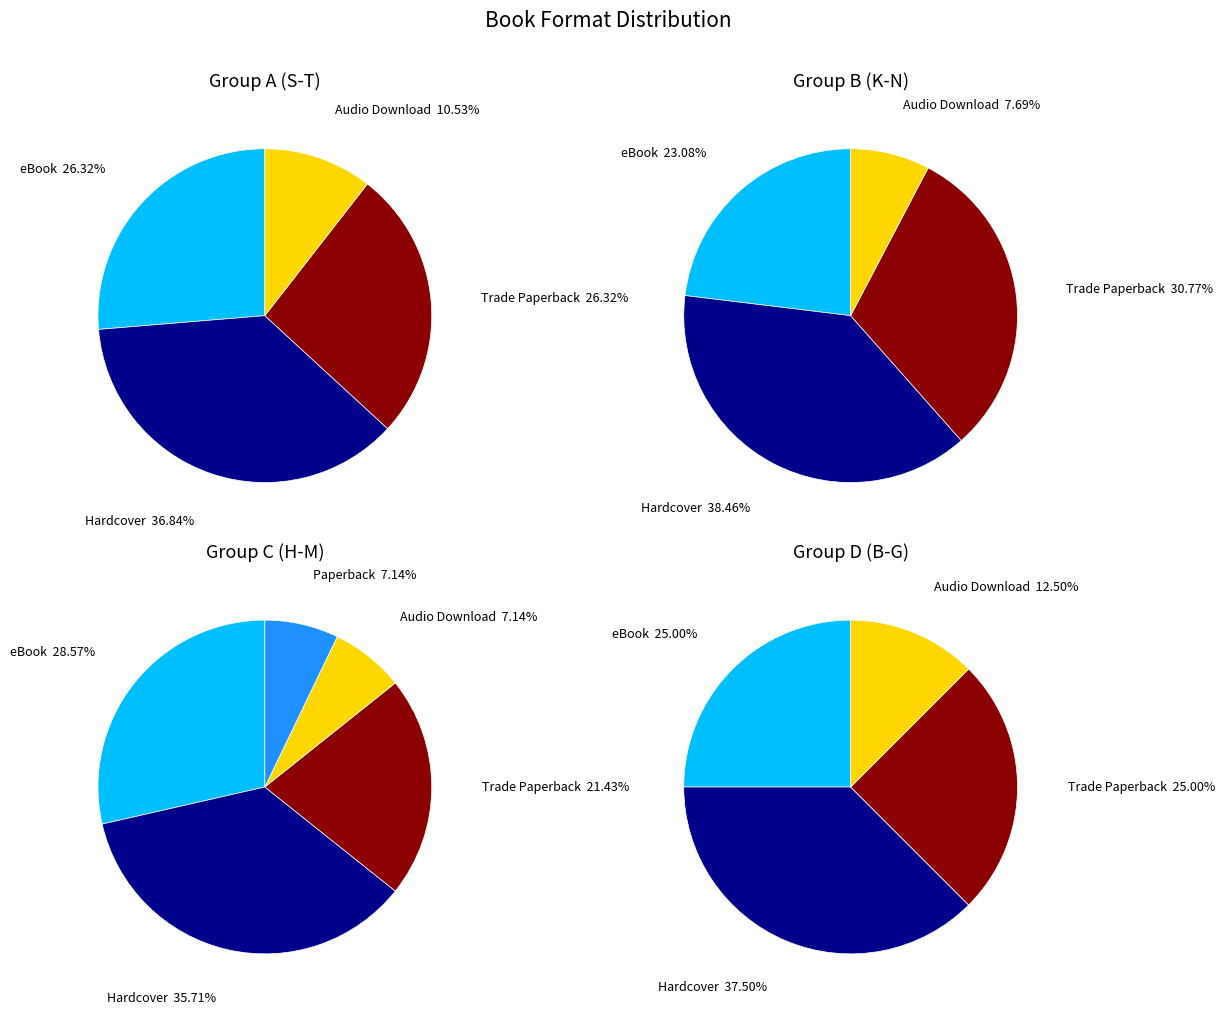

What portion of the pie excludes Hardcover?

63.0%